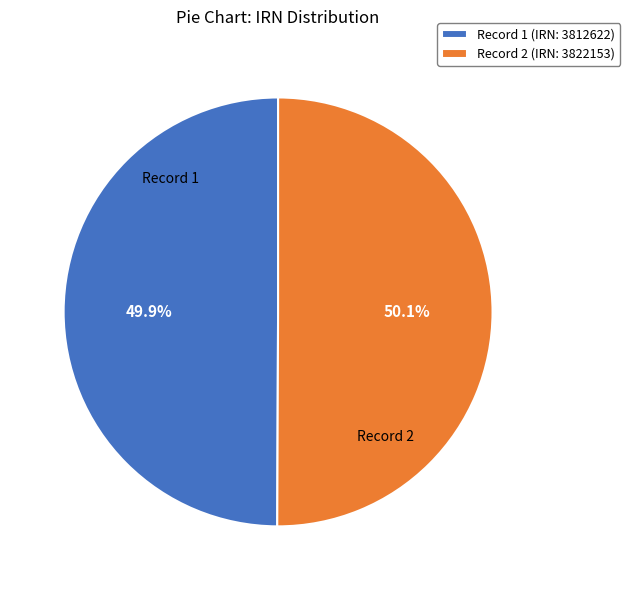

Approximately how many times larger is the value at Record 1 (IRN: 3812622) compared to Record 2 (IRN: 3822153)?

1.0